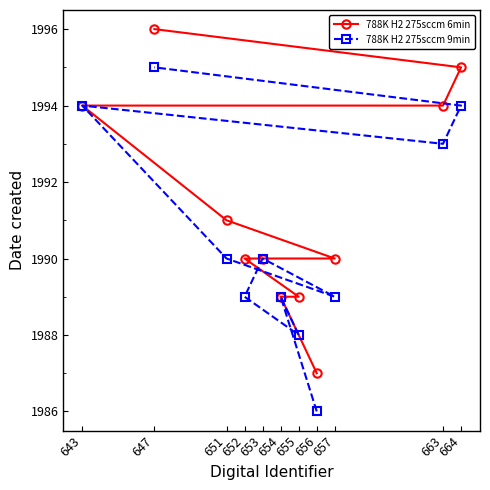

How many lines are shown in the chart?

2